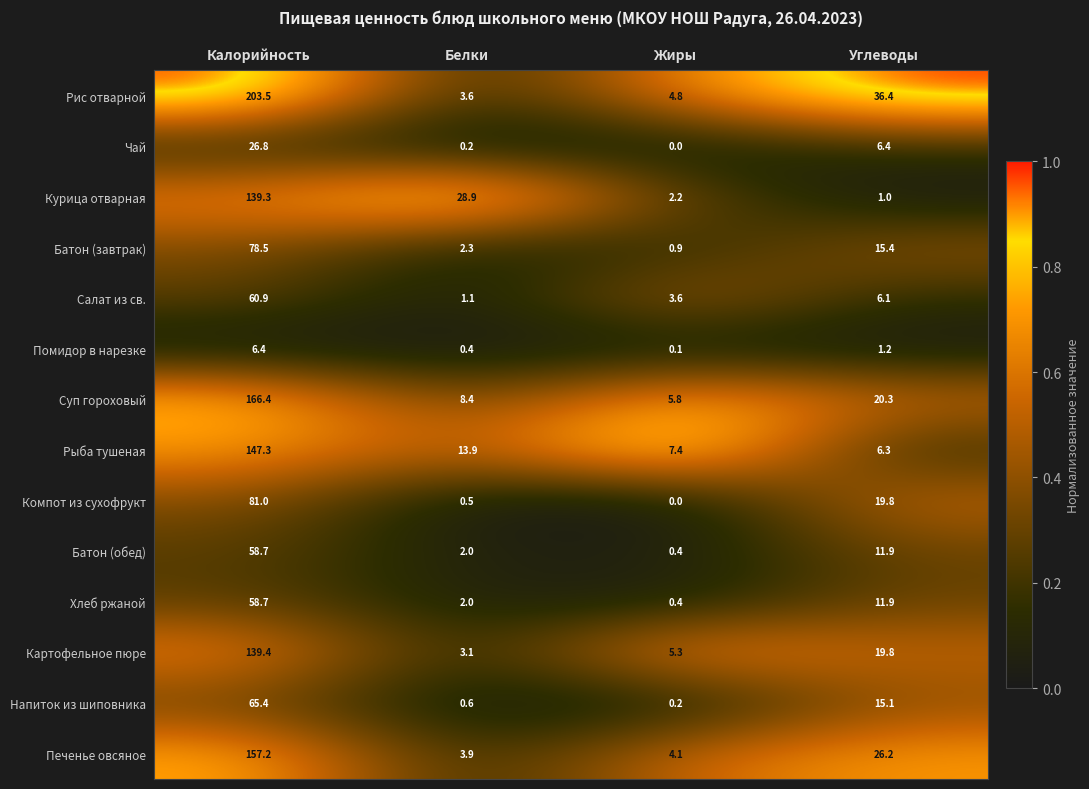

Is it true that Печенье овсяное equals 3.9 at Белки?

True